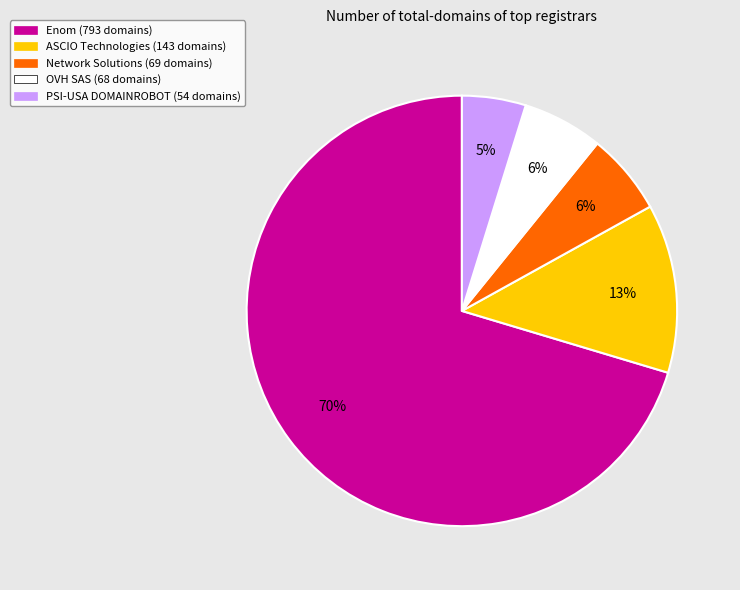

To the nearest percent, what is the average slice percentage?

20%